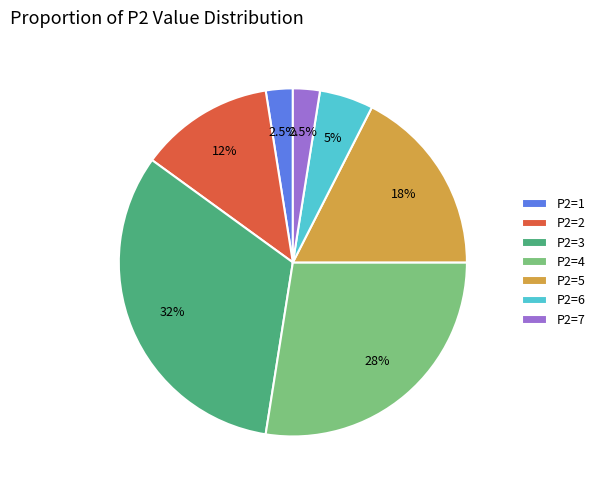

Which has a higher value, P2=4 or P2=5?

P2=4